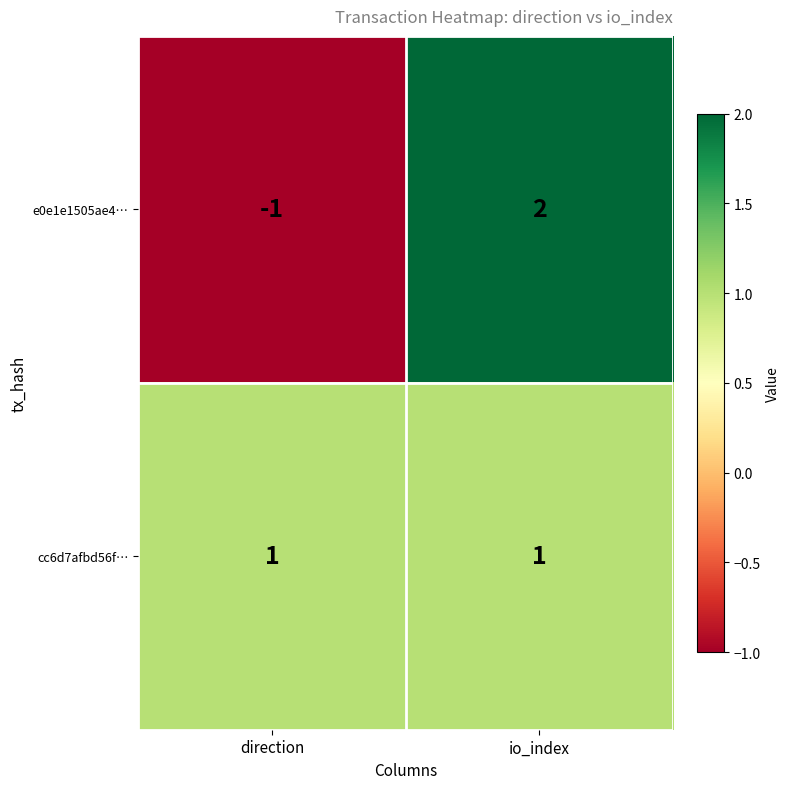

Which category has the lowest value across all series?

direction